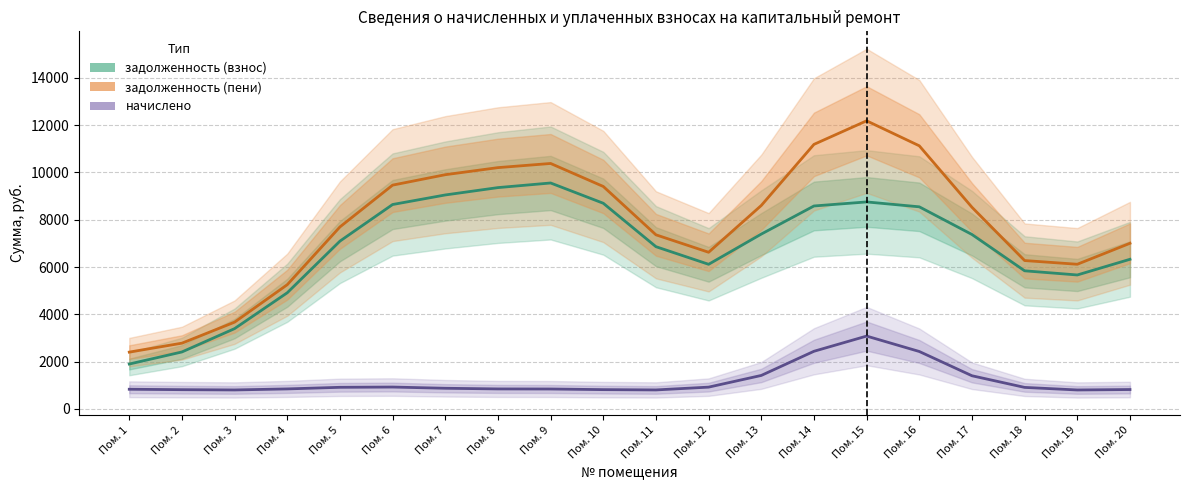

True or false: задолженность (пени) and задолженность (взнос) intersect in this chart.

False